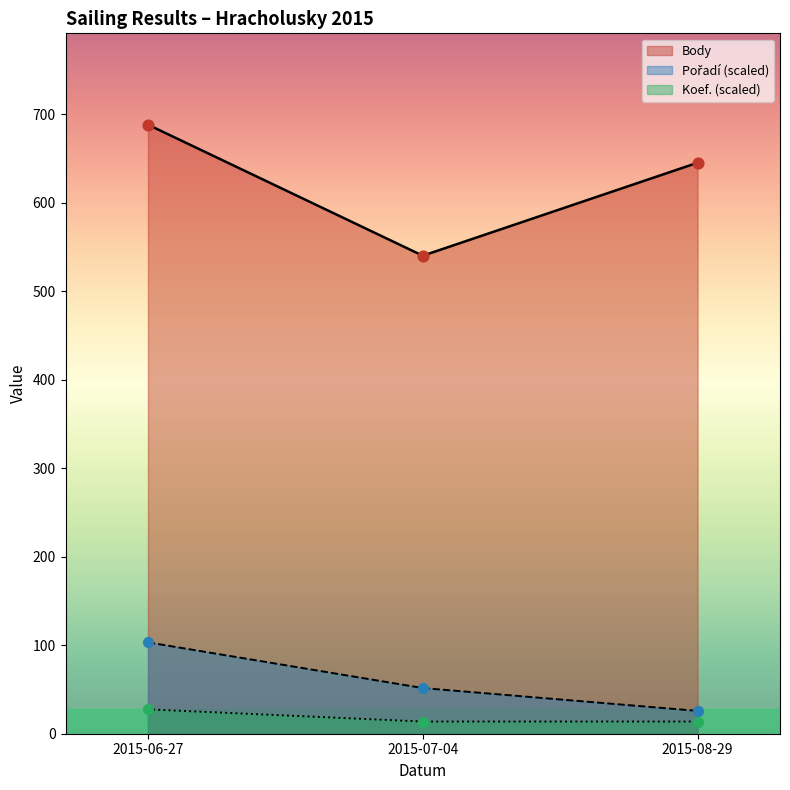

Which series has the largest Y range (max minus min)?

Body